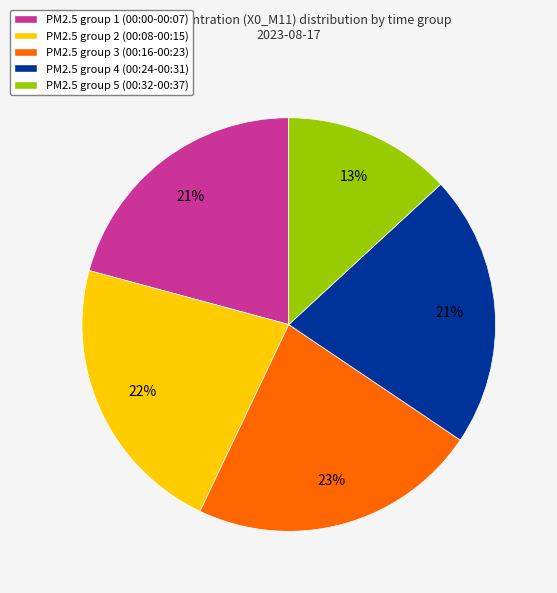

What is the smallest slice in the pie chart?

PM2.5 group 5 (00:32-00:37)